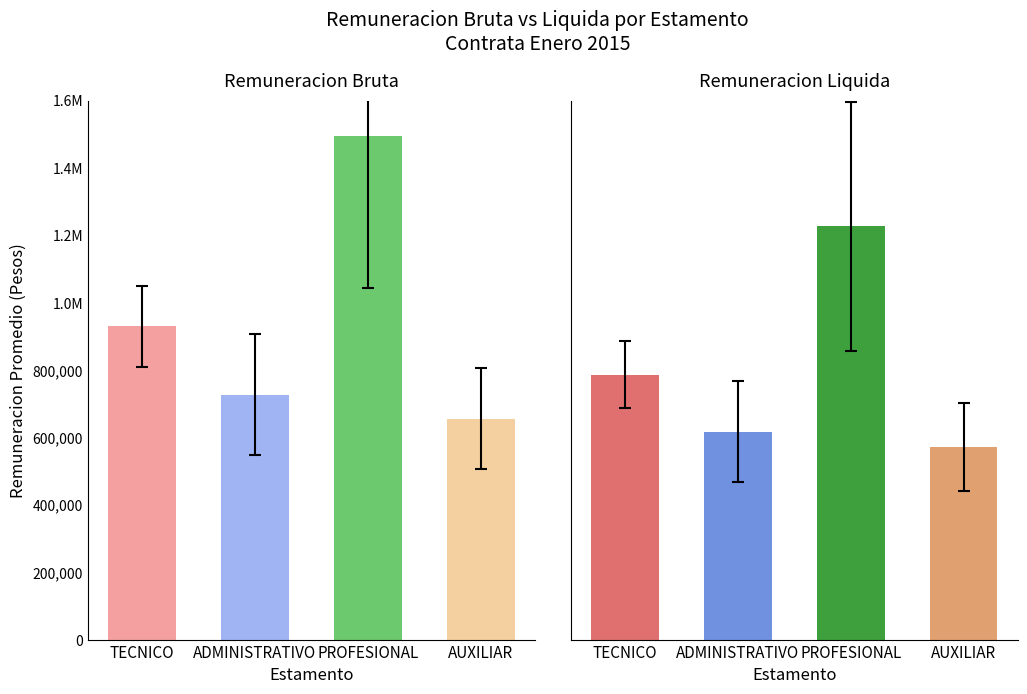

The PROFESIONAL series shows 7621 at 6. True or false?

False